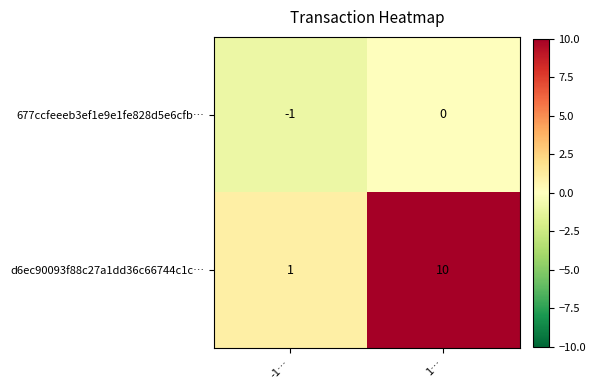

Which series has the largest range (max minus min)?

d6ec90093f88c27a1dd36c66744c1c…